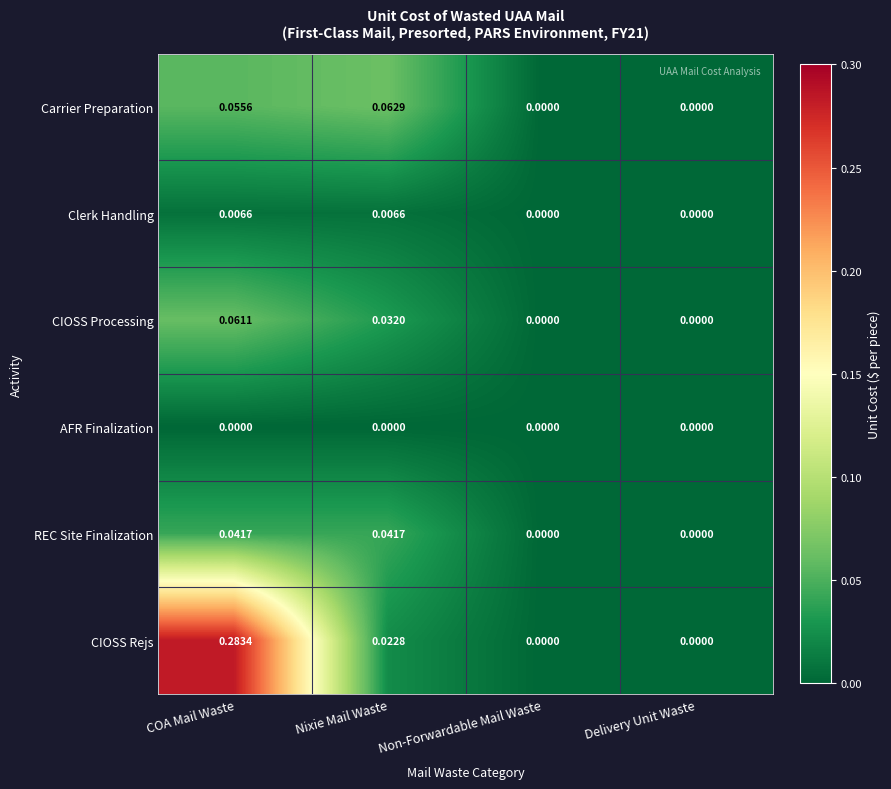

Which series changed the most between COA Mail Waste and Non-Forwardable Mail Waste?

CIOSS Rejs